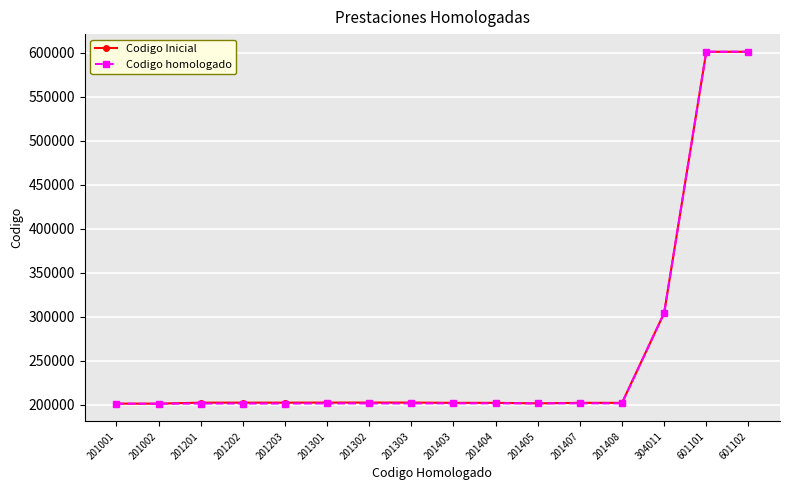

True or false: Codigo homologado has a value of 201405 at 201405.

True